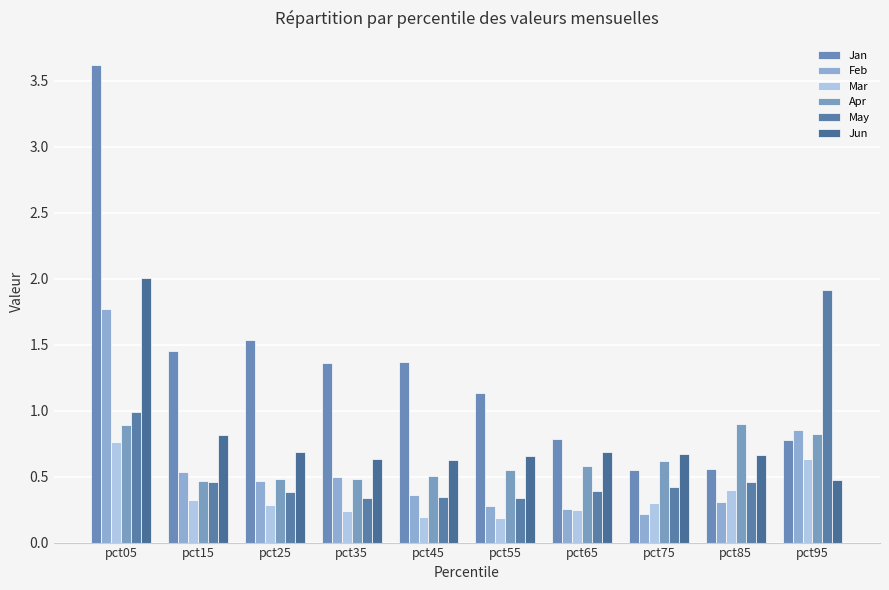

Reading right to left, extract all data points from this chart.

Jan: 0.8	0.6	0.5	0.8	1.1	1.4	1.4	1.5	1.5	3.6
Feb: 0.9	0.3	0.2	0.3	0.3	0.4	0.5	0.5	0.5	1.8
Mar: 0.6	0.4	0.3	0.2	0.2	0.2	0.2	0.3	0.3	0.8
Apr: 0.8	0.9	0.6	0.6	0.5	0.5	0.5	0.5	0.5	0.9
May: 1.9	0.5	0.4	0.4	0.3	0.3	0.3	0.4	0.5	1.0
Jun: 0.5	0.7	0.7	0.7	0.7	0.6	0.6	0.7	0.8	2.0